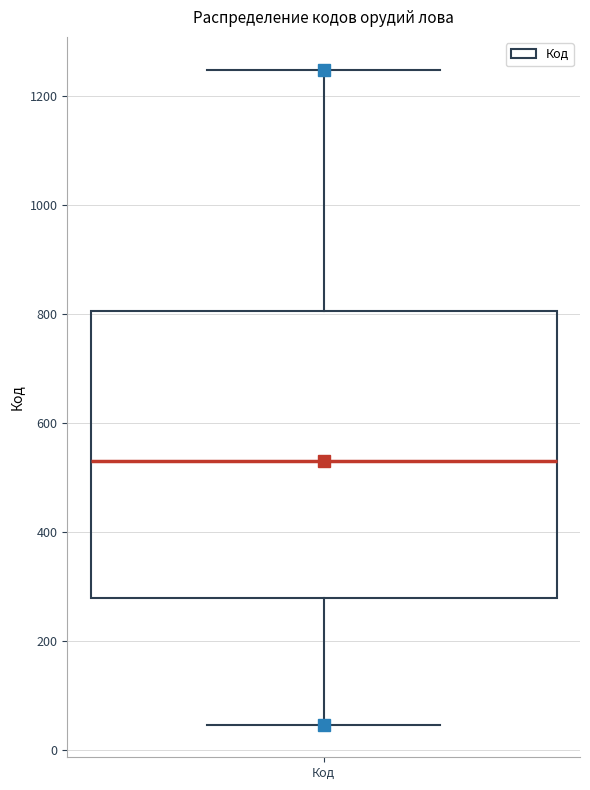

Read this box plot against the y-axis: the position of the median line, the range covered by the box, and the ends of both whiskers. The values are not printed on the chart, so give them approximately, as read against the axis.

median 540, box 280 to 800, whiskers 40 to 1240